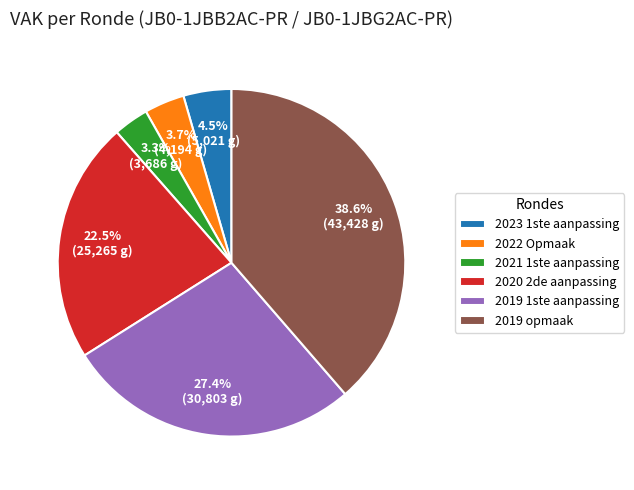

True or false: 2020 2de aanpassing accounts for 29% of the total.

False